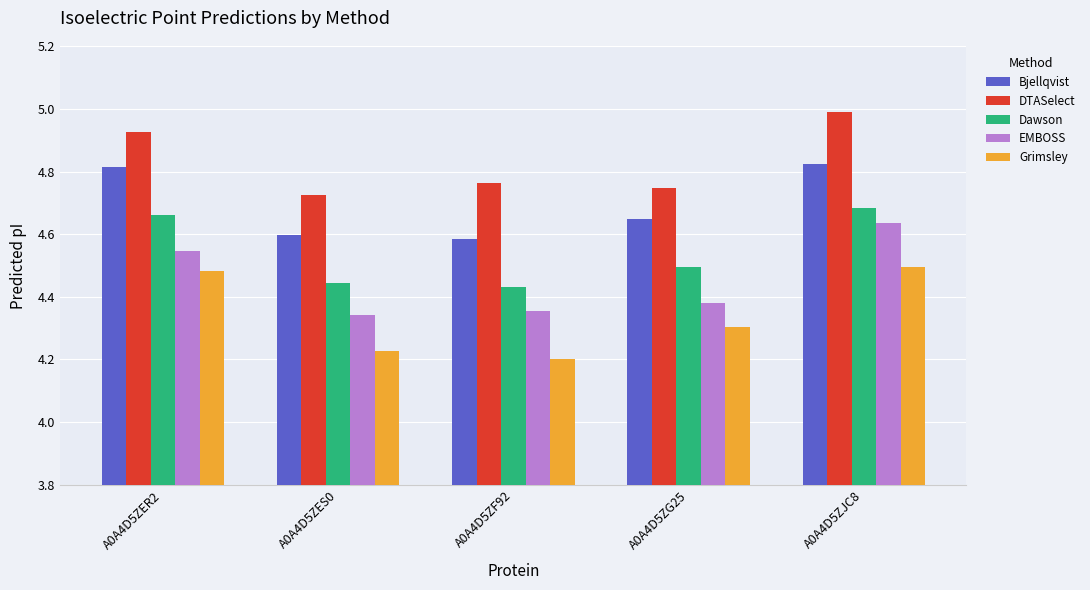

List the series in order of their overall mean, highest first.

DTASelect, Bjellqvist, Dawson, EMBOSS, Grimsley